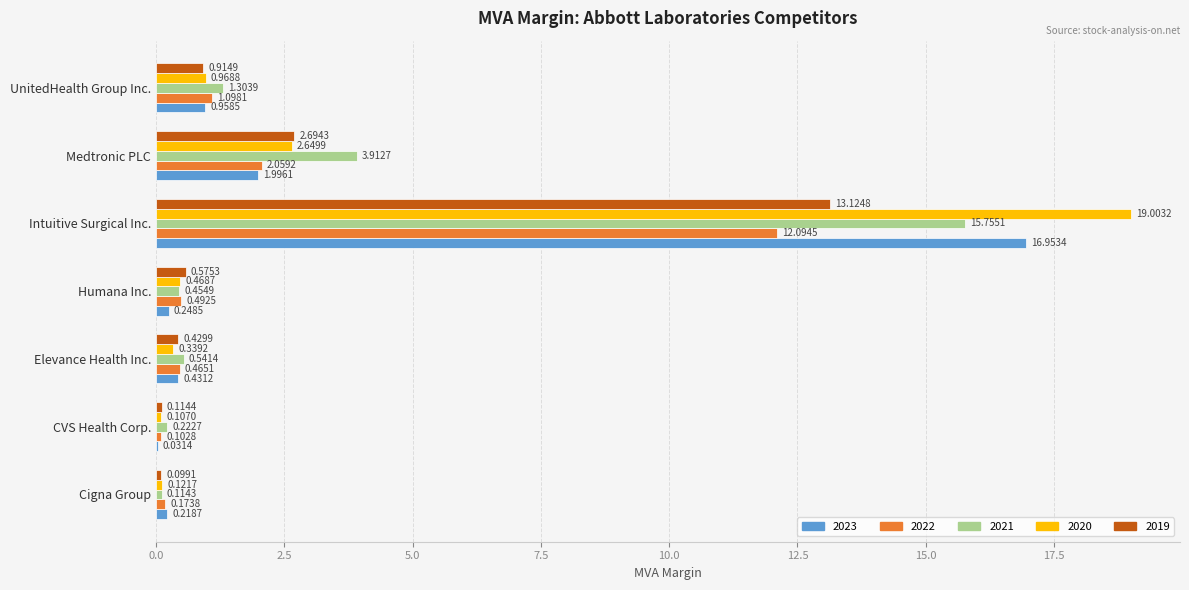

Count the number of categories in the chart.

7